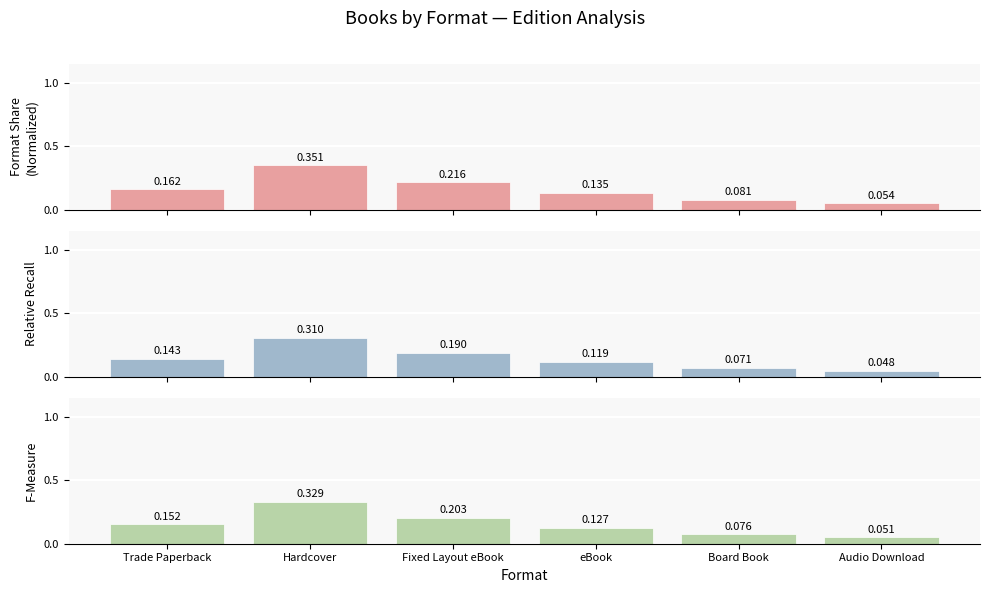

Which series has the widest spread of values?

Normalized Count